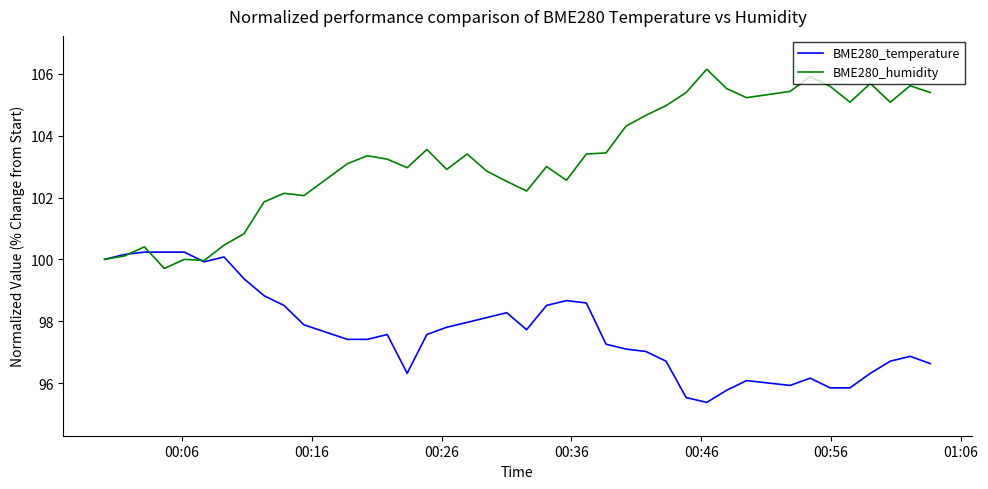

Does the chart have visible grid lines?

No